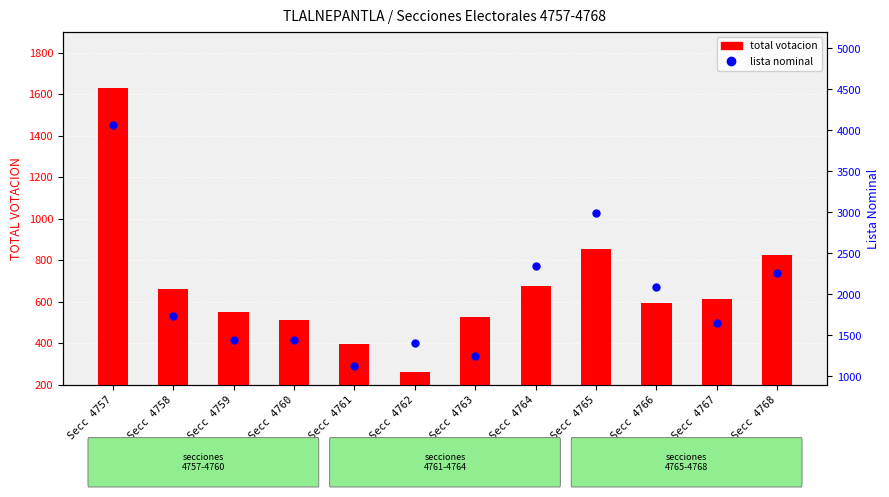

The total votacion series shows 953 at Secc 4767. True or false?

False